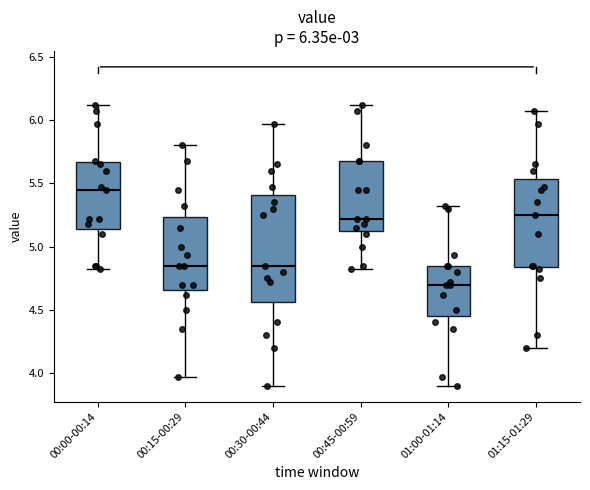

Which box's median line is the lowest?

01:00-01:14